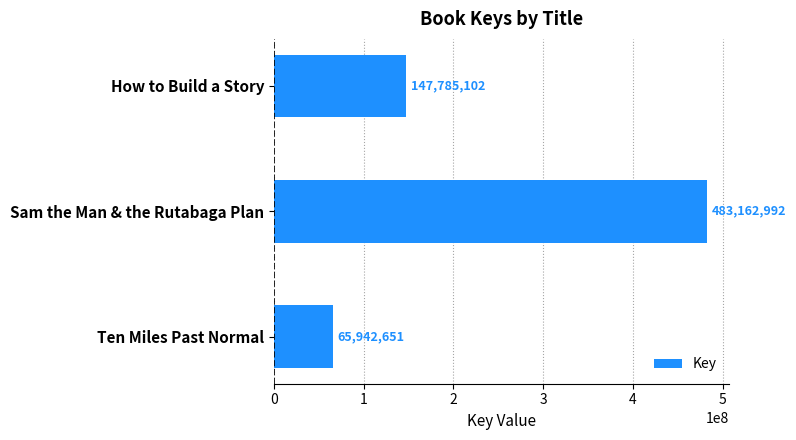

What is the maximum value shown in the chart?

483162992